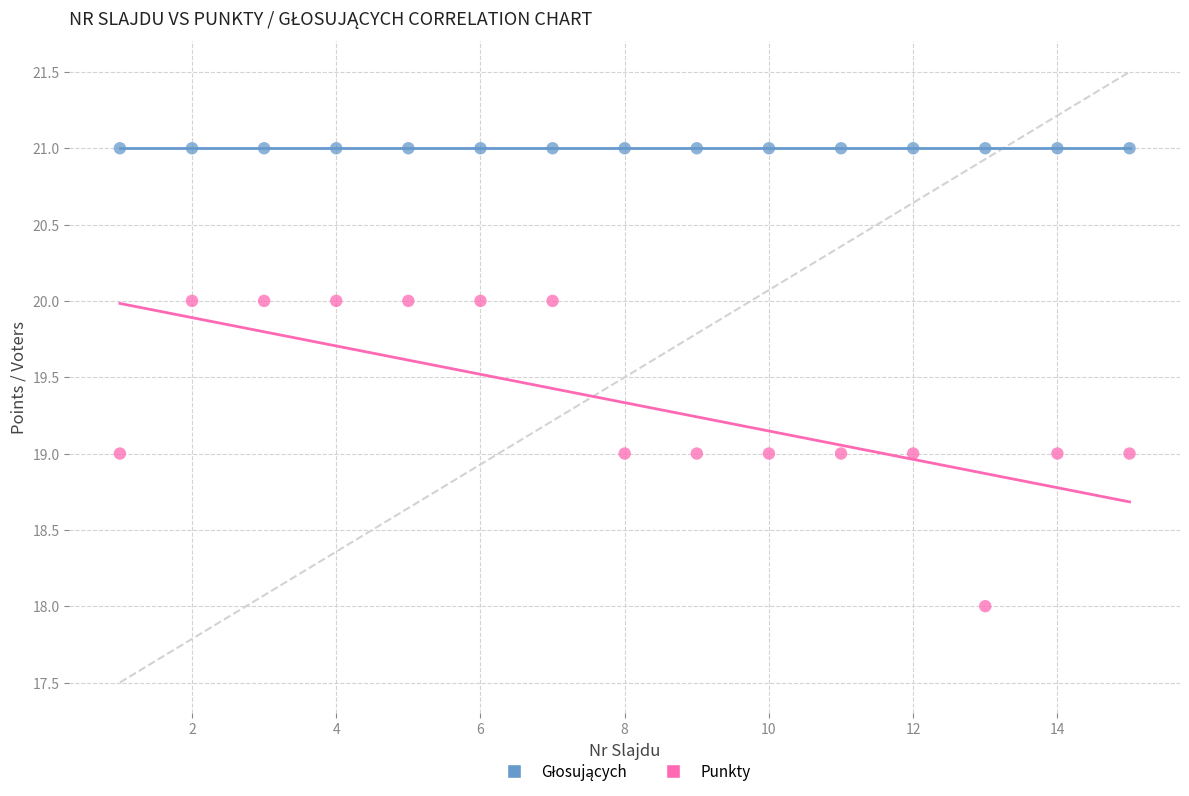

Which series contains the lowest Y value?

Punkty